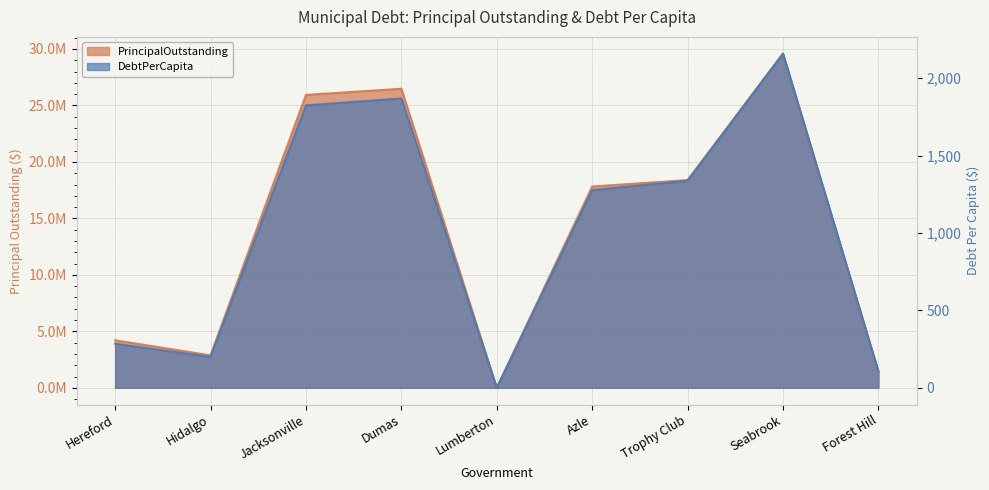

The value of PrincipalOutstanding at Dumas is 6977661.0. True or false?

False